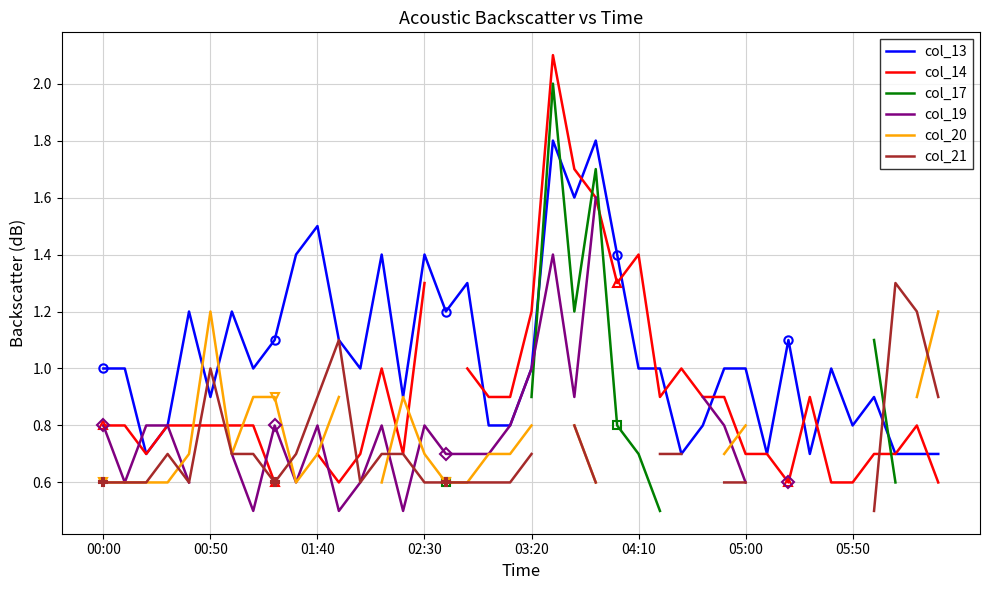

Count the col_20 values in the range 0 to 1.

25